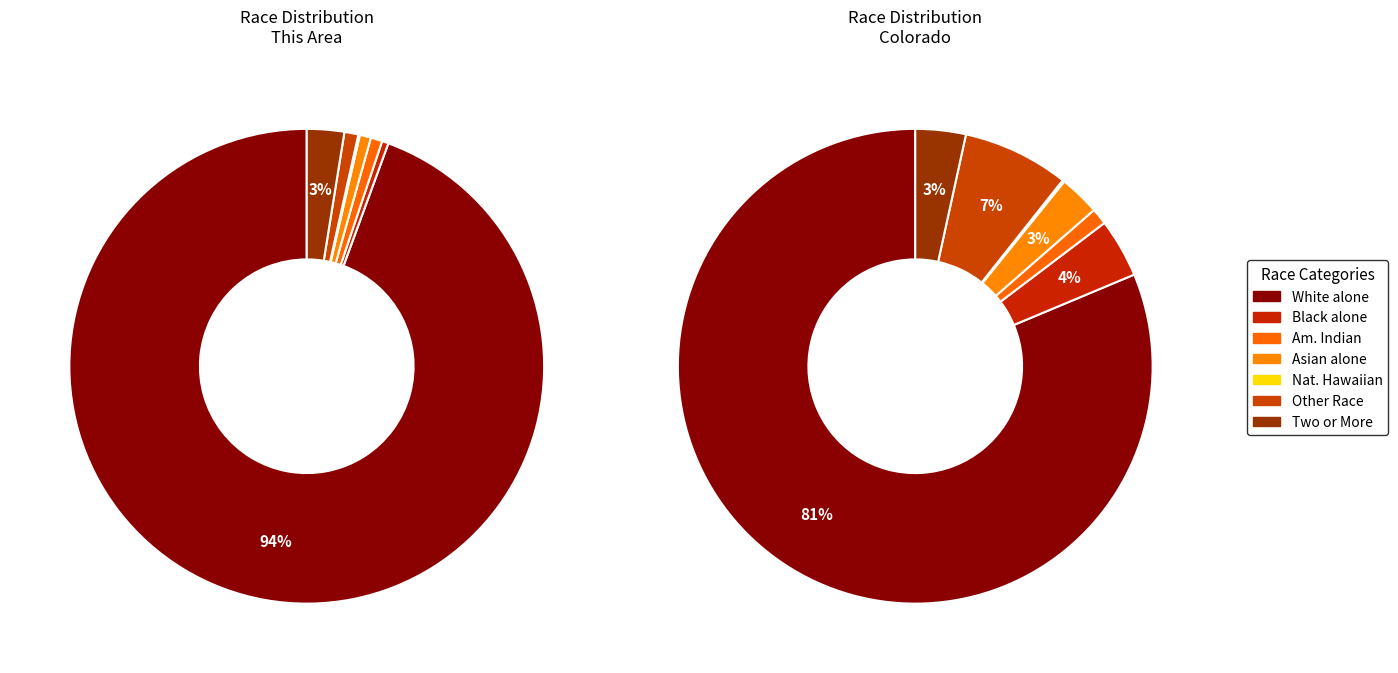

Does Two or More Races account for over 50% of the chart?

No